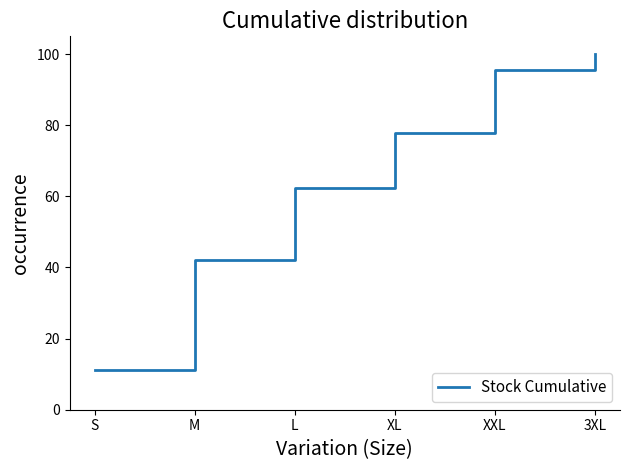

How many values exceed 77?

3